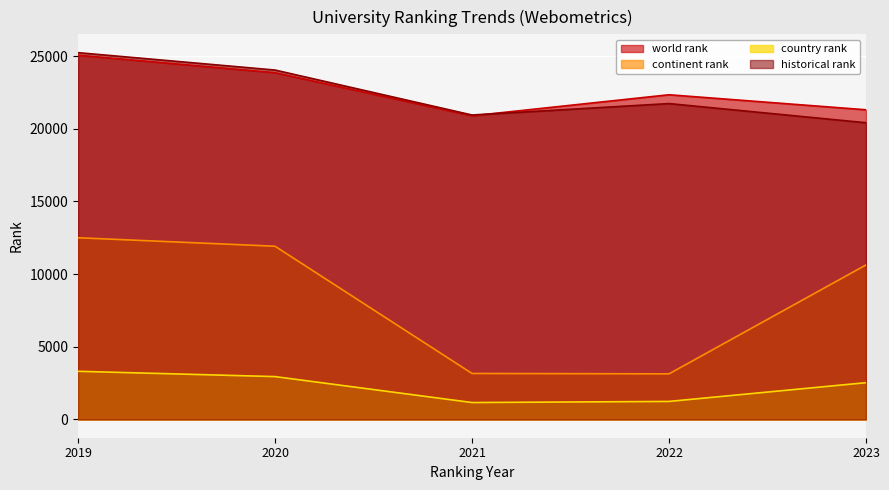

What is the spread (max minus min) of values at 2019?

21932.5